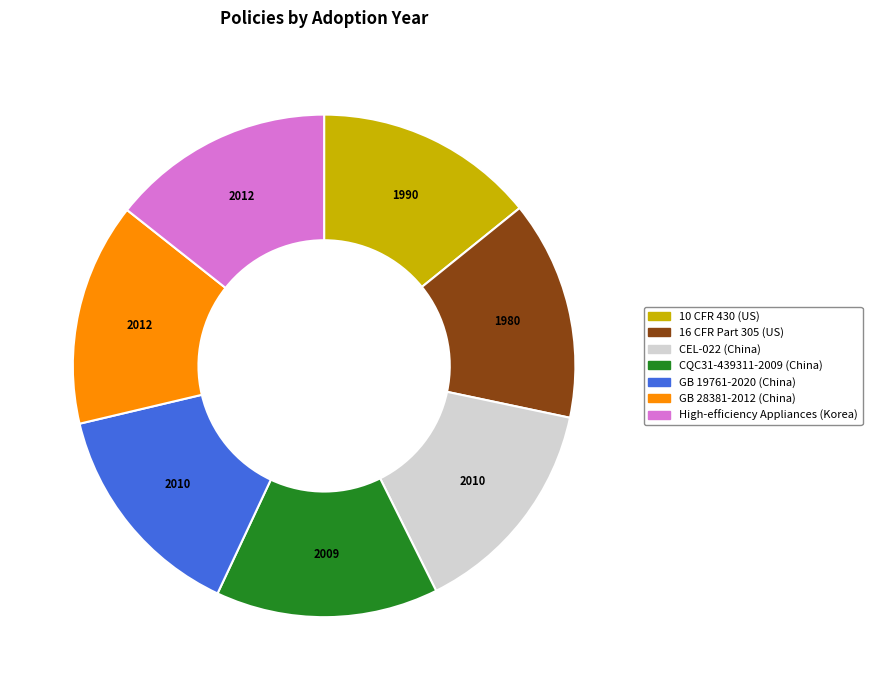

Approximately how many times larger is the value at CQC31-439311-2009 compared to 10 CFR 430?

1.0